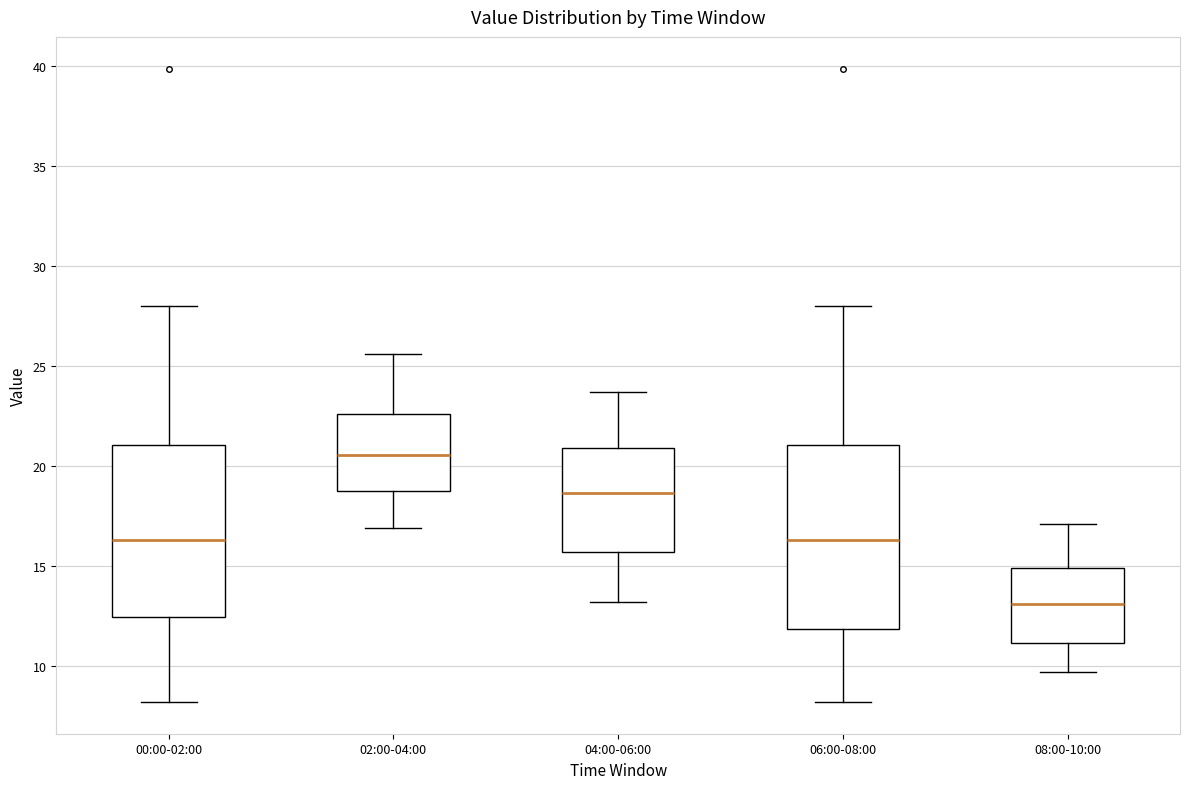

Where does the lower whisker of the box for 04:00-06:00 end on the y-axis? The values are not printed on the chart, so give them approximately, as read against the axis.

13.0